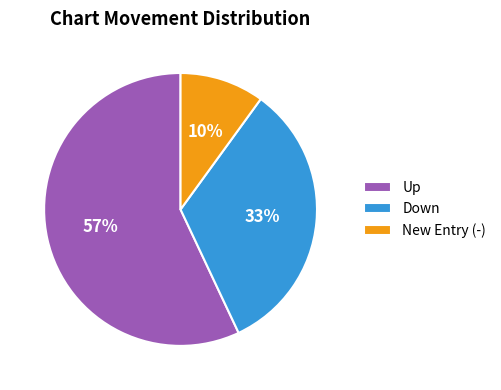

Is it true that Up is 57% of the pie?

True